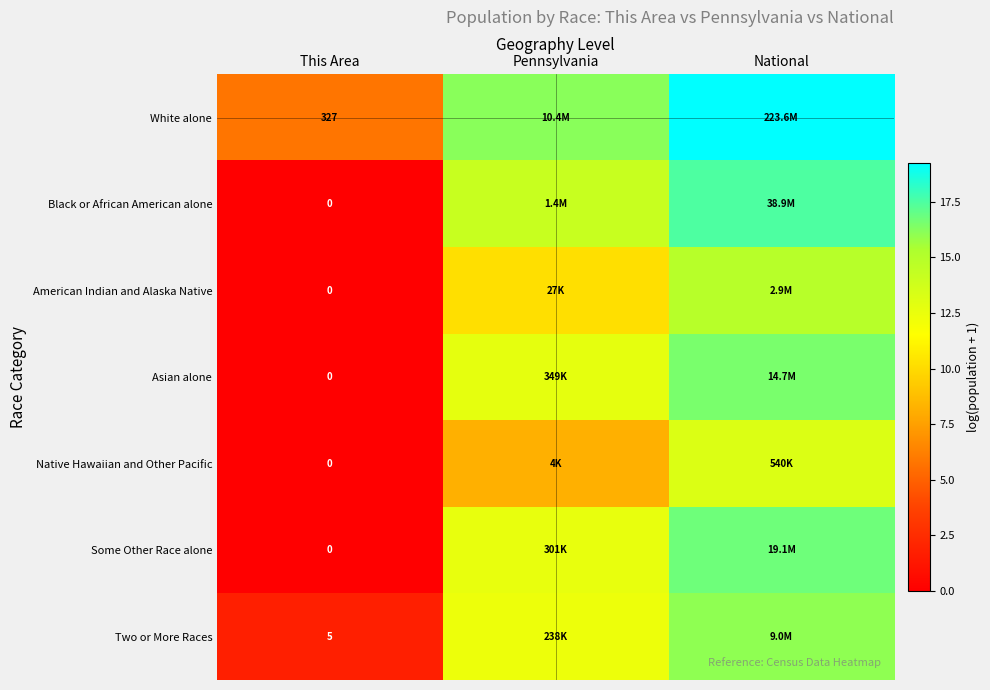

Which label corresponds to the largest value in the chart?

National